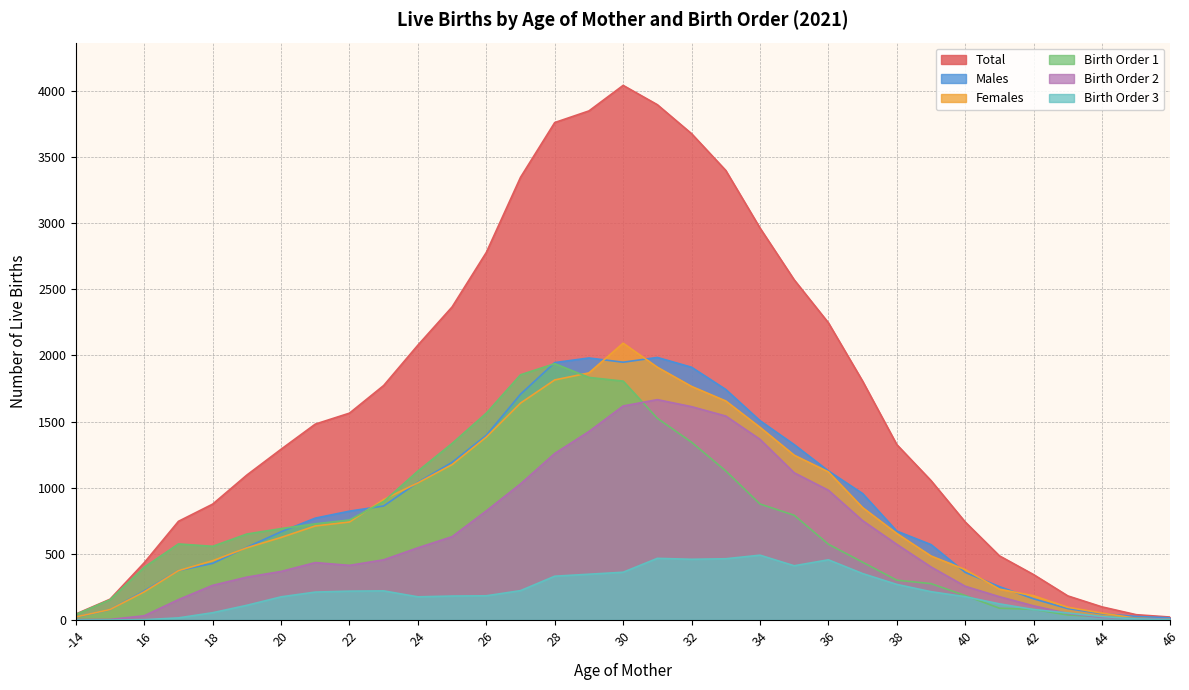

Rank the categories by Total value from highest to lowest.

30, 31, 29, 28, 32, 33, 27, 34, 26, 35, 25, 36, 24, 37, 23, 22, 21, 38, 20, 19, 39, 18, 17, 40, 41, 16, 42, 43, 15, 44, -14, 45, 46